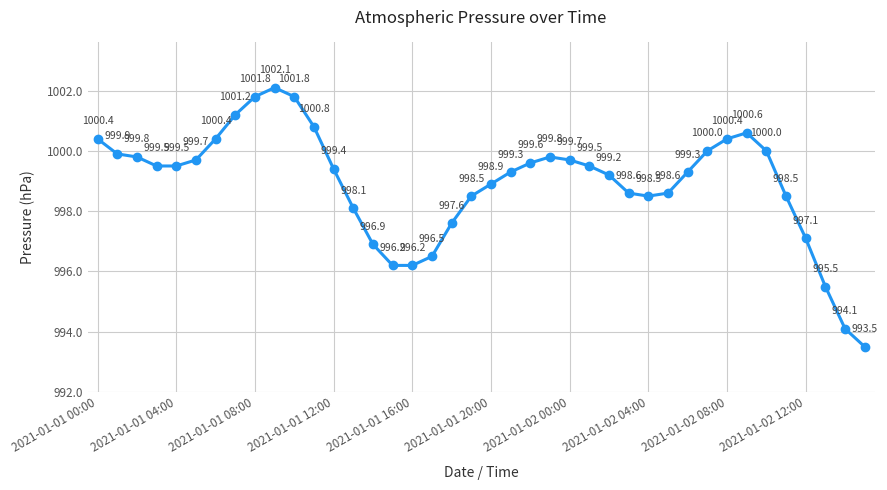

True or false: there are more than 2 points higher than both neighbors.

True